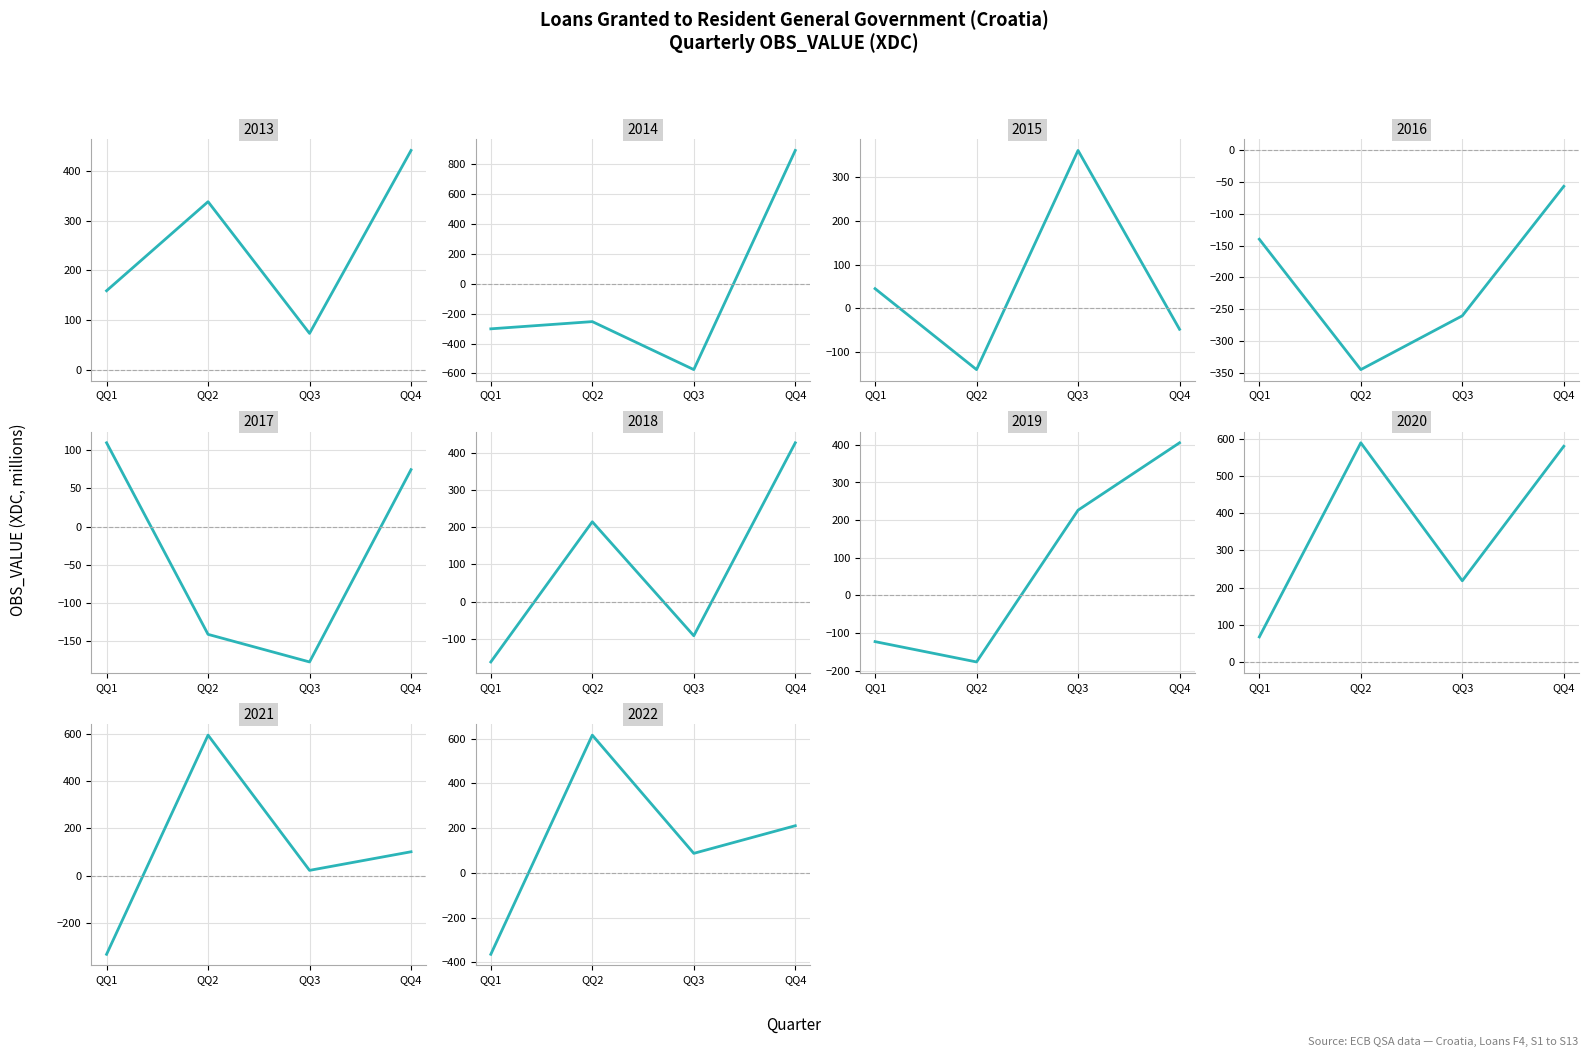

Between QQ2 and QQ4, which is larger?

QQ2